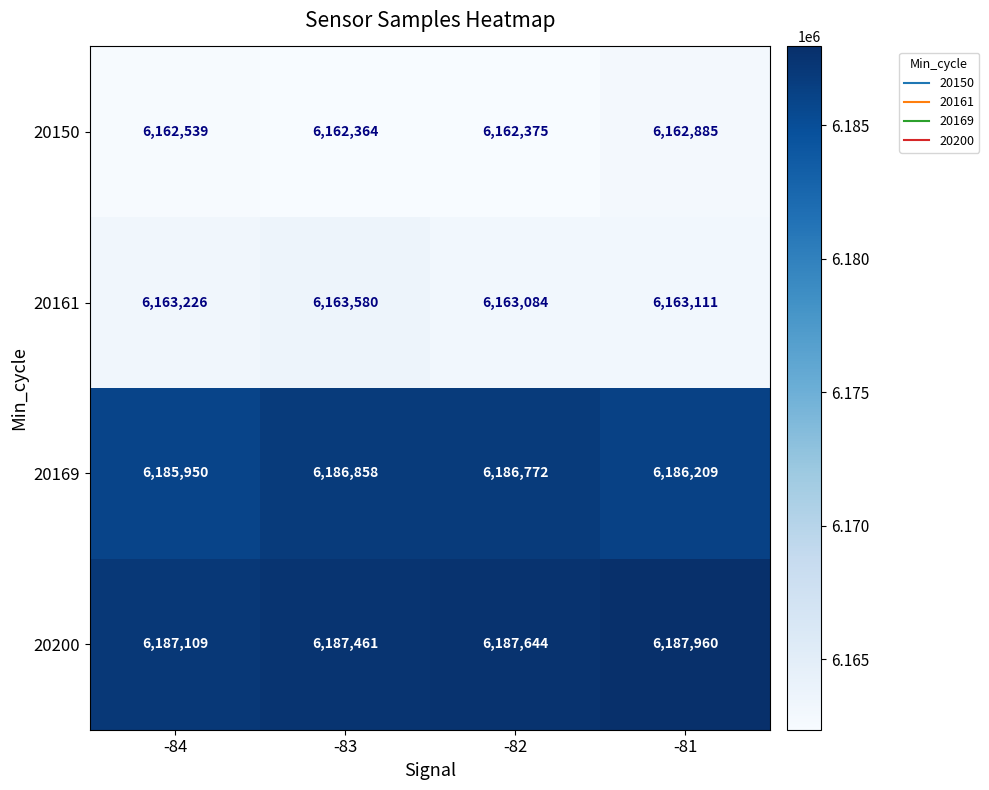

The 20169 series shows 6185950 at -84. True or false?

True